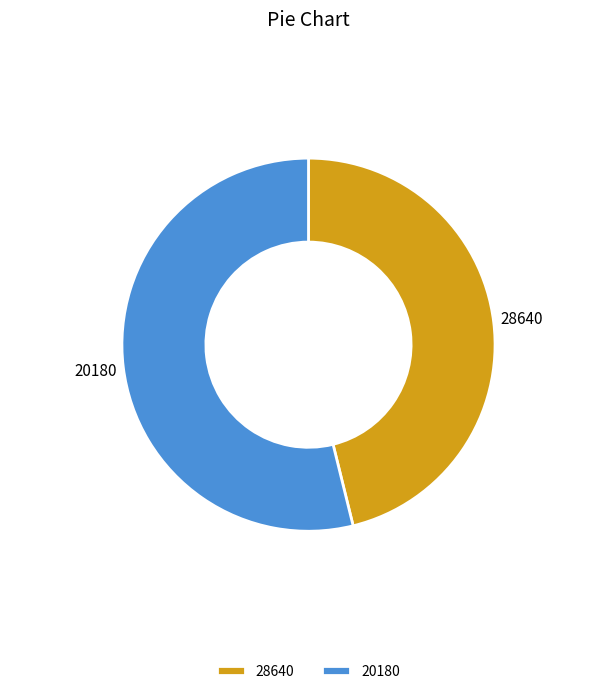

Count the number of slices in the pie.

2